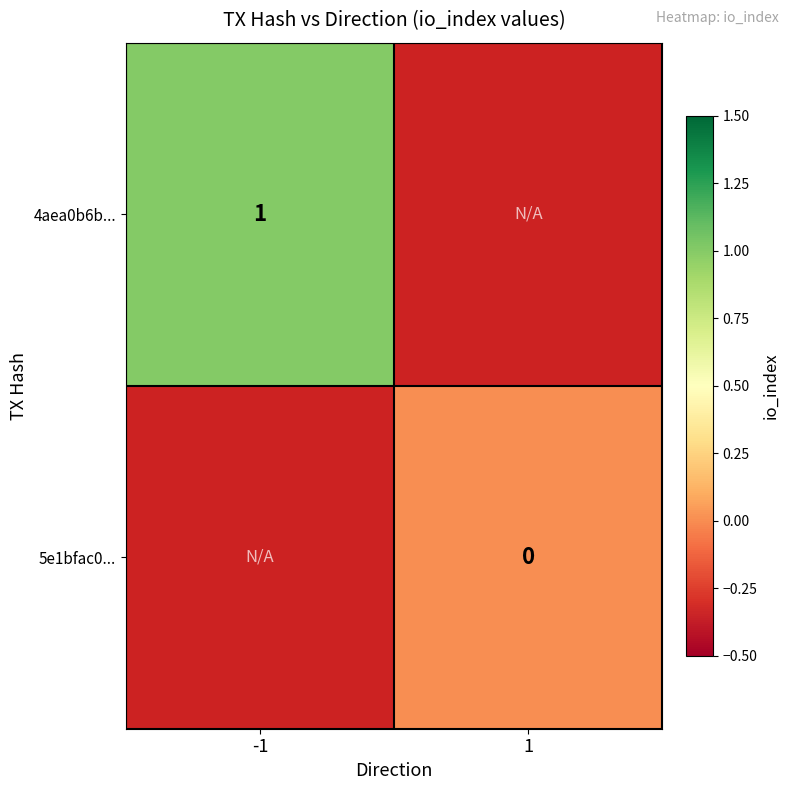

At how many categories does at least one series exceed 0?

1